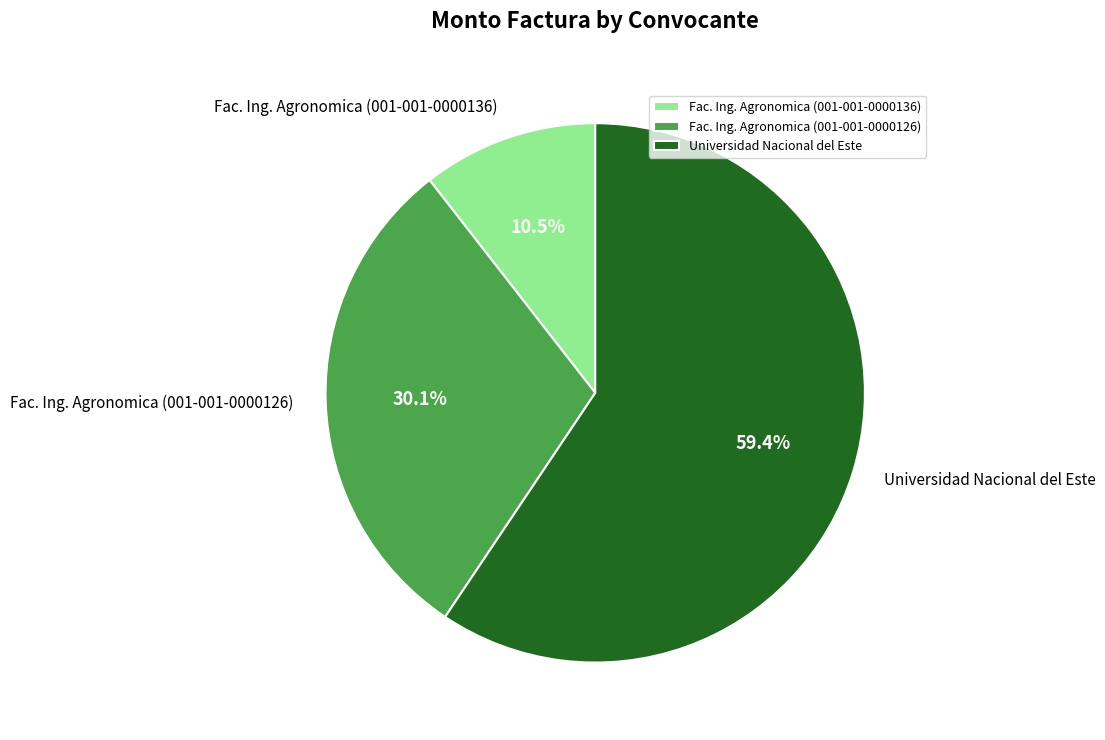

Which slice represents more than half of the pie?

Universidad Nacional del Este